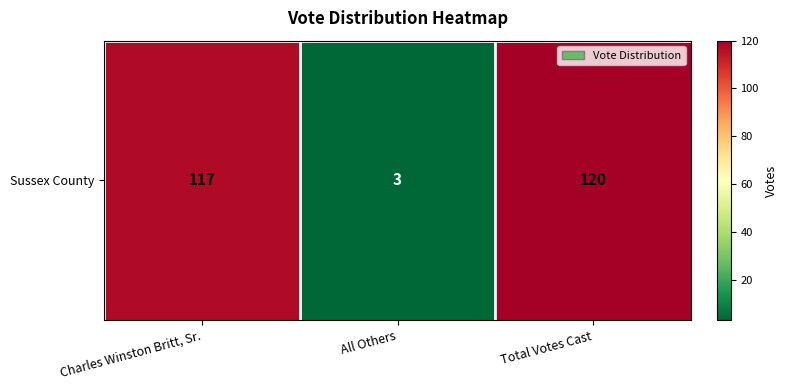

What is the greatest value displayed?

120